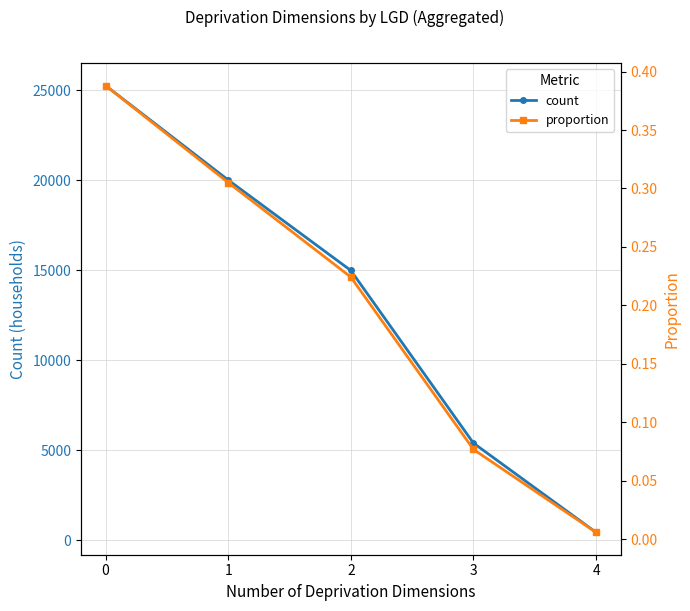

What is the spread (max minus min) of values at 4?

440.6